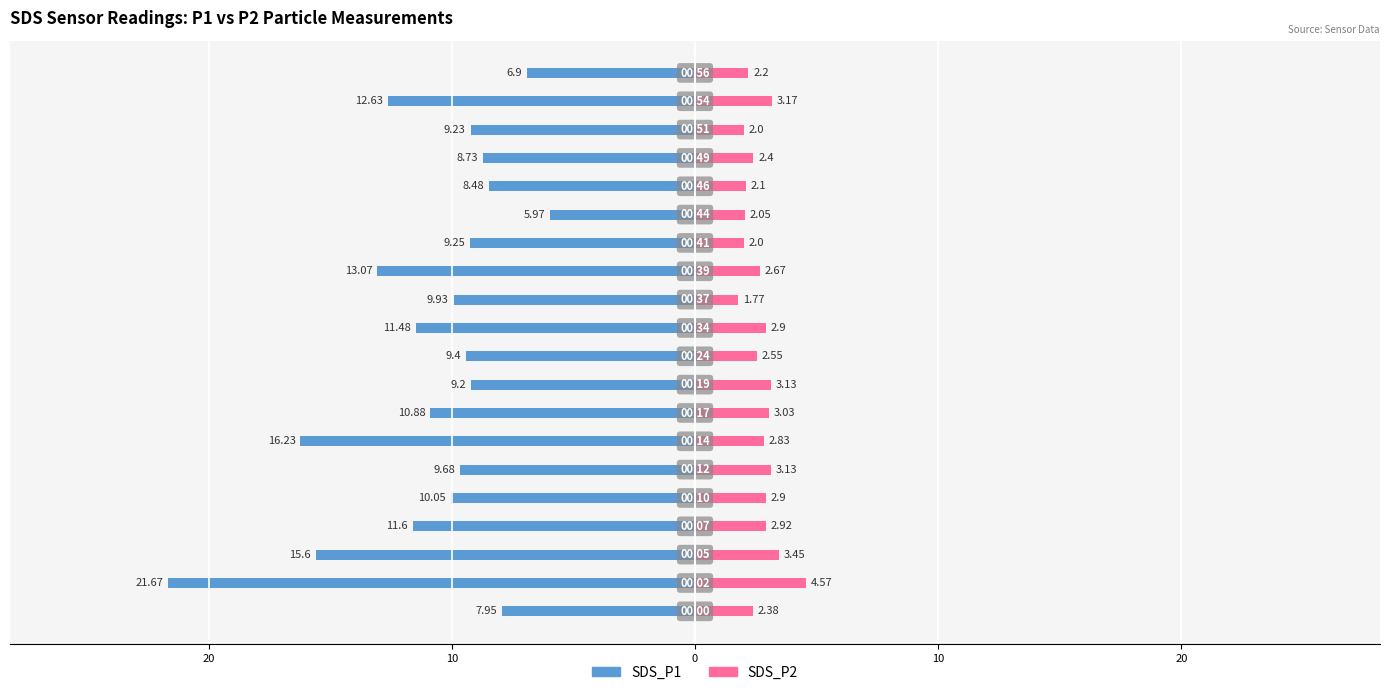

What is the average value of the SDS_P2 series?

2.7